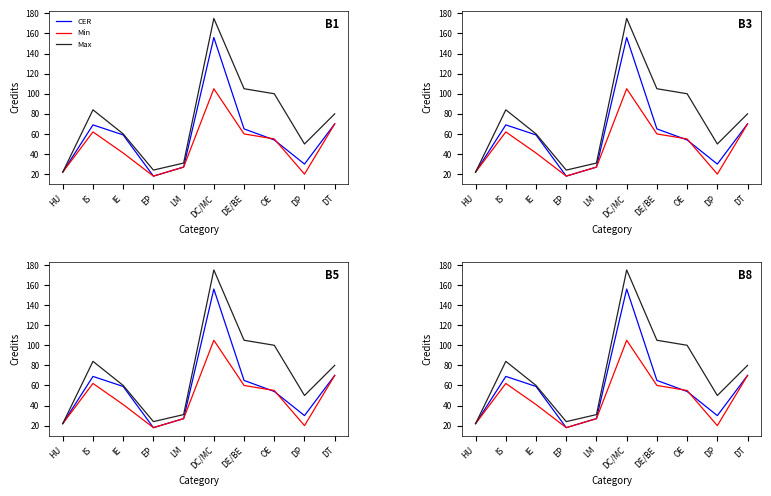

At which category is the sum across all series the highest?

DC/MC